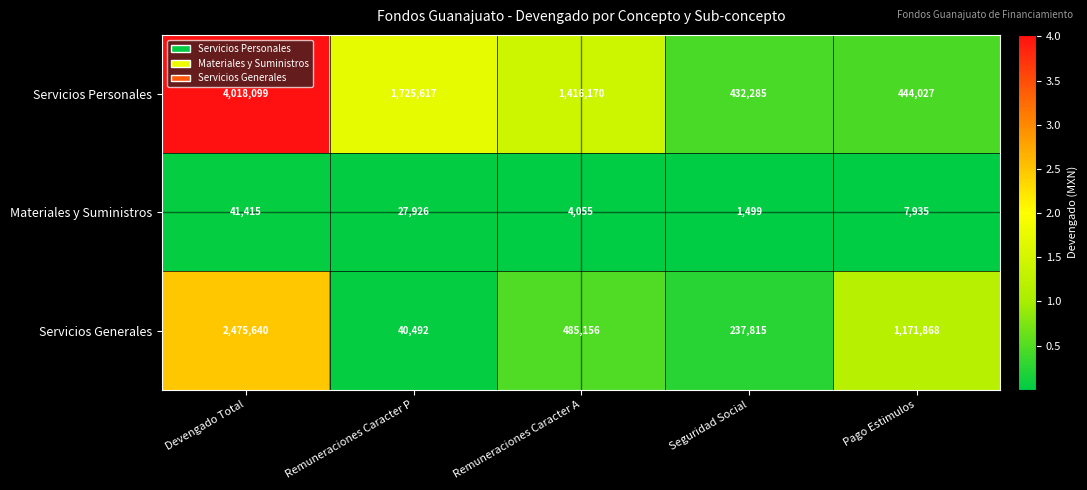

The Servicios Generales series shows 451885 at Pago Estimulos. True or false?

False